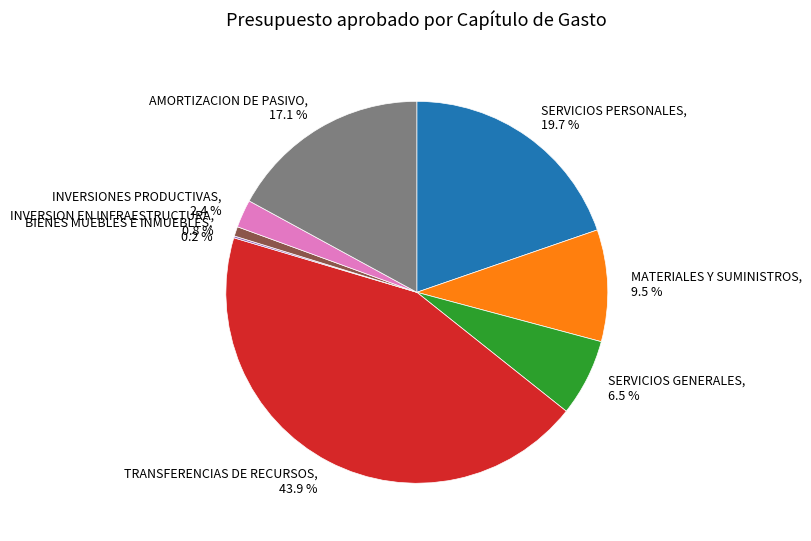

What portion of the pie excludes MATERIALES Y SUMINISTROS, 9.5 %?

90.5%